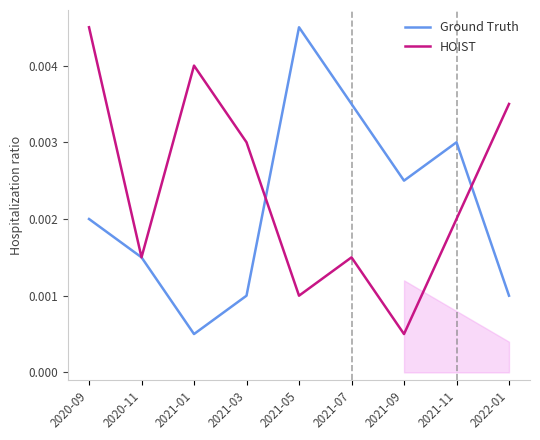

Which category has the lowest value in the HOIST series?

2021-09